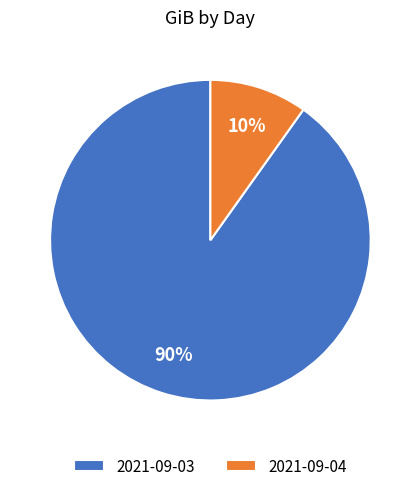

True or false: 2021-09-03 accounts for 78% of the total.

False